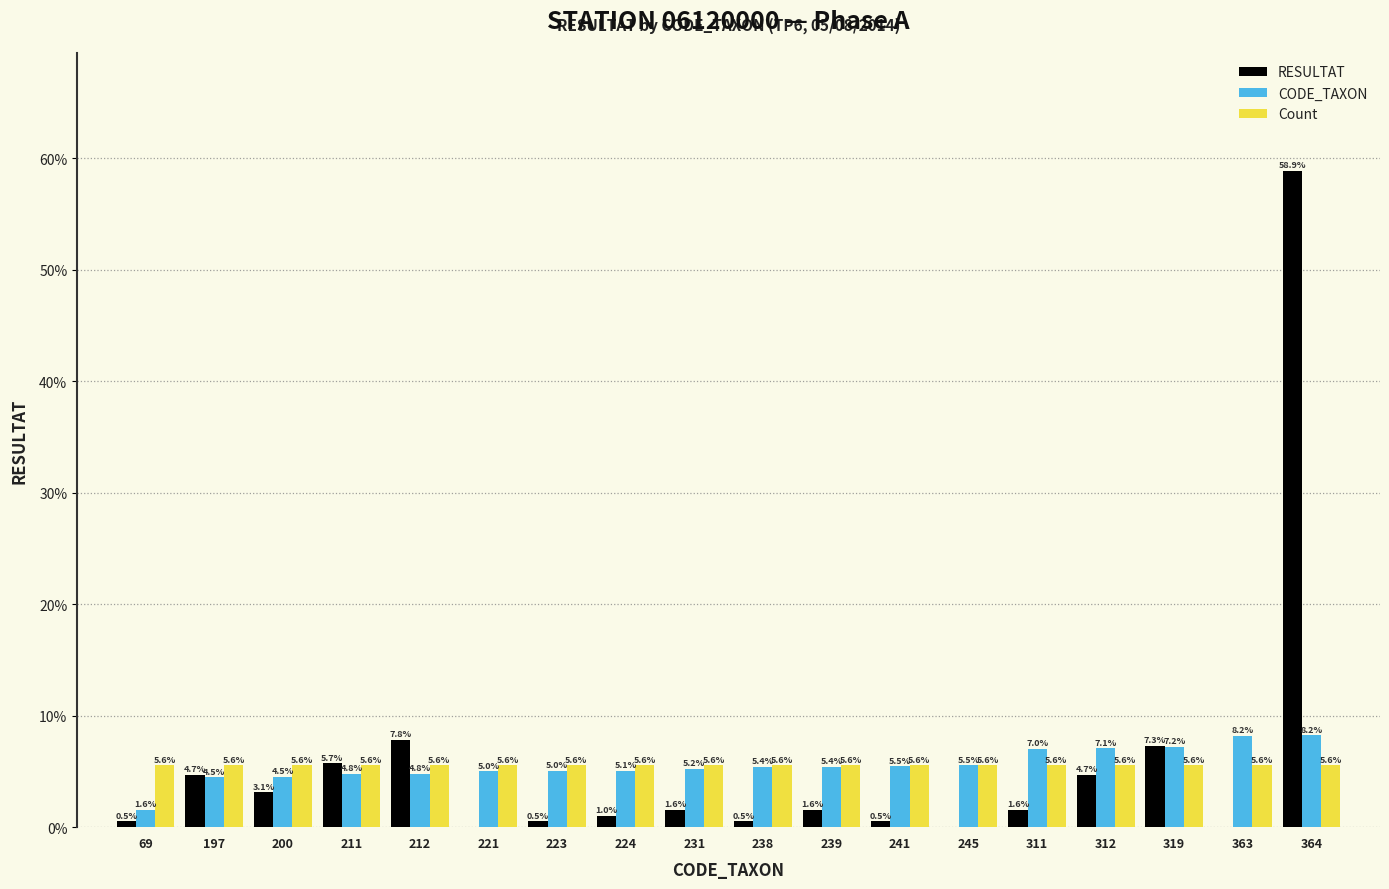

What is the total value across all series at 212?

18.2